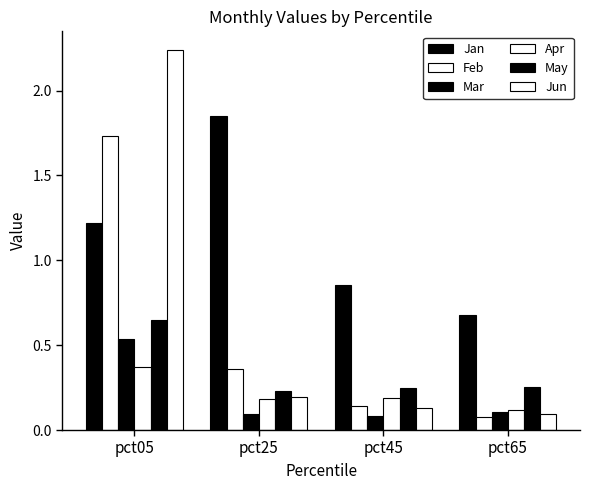

Does the chart contain any negative values?

No